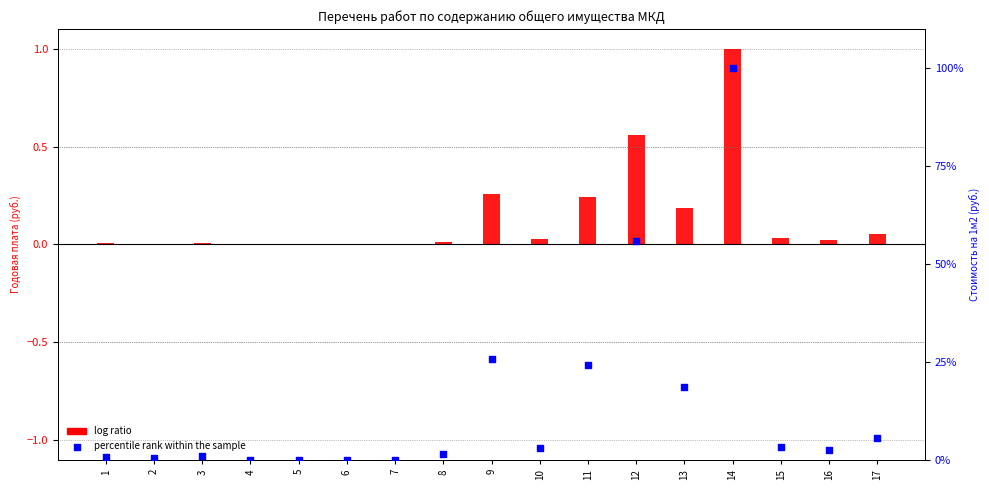

At how many categories does at least one series exceed 21?

4